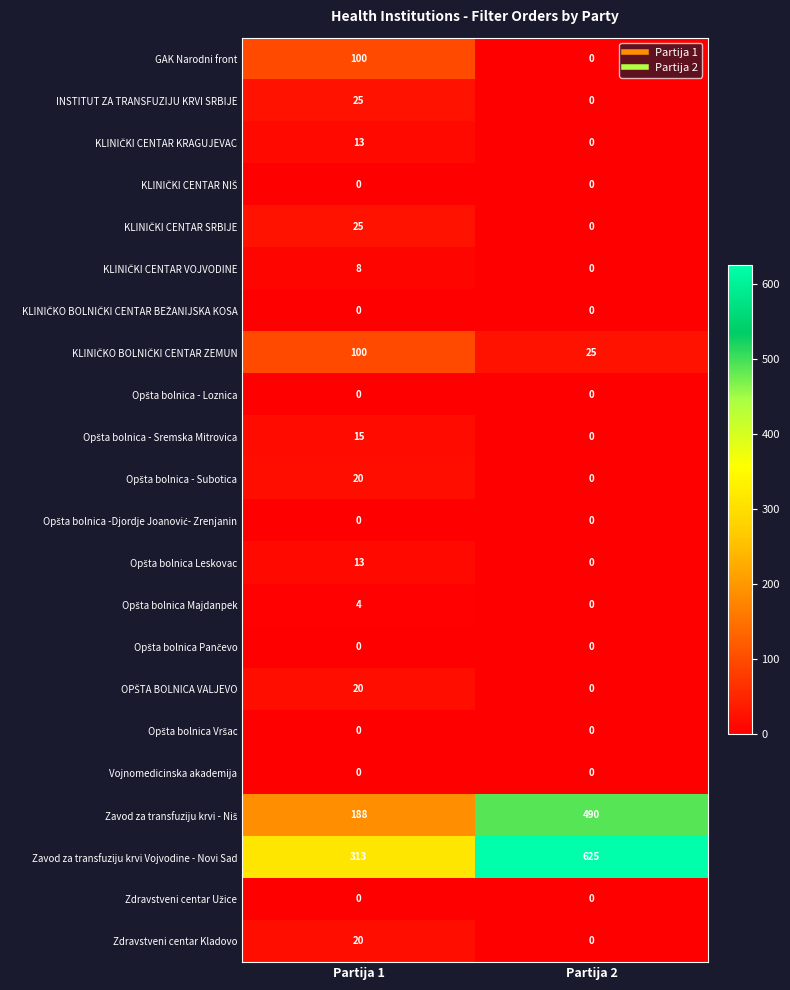

Where is Zavod za transfuziju krvi Vojvodine - Novi Sad nearest to the value 469?

Partija 1